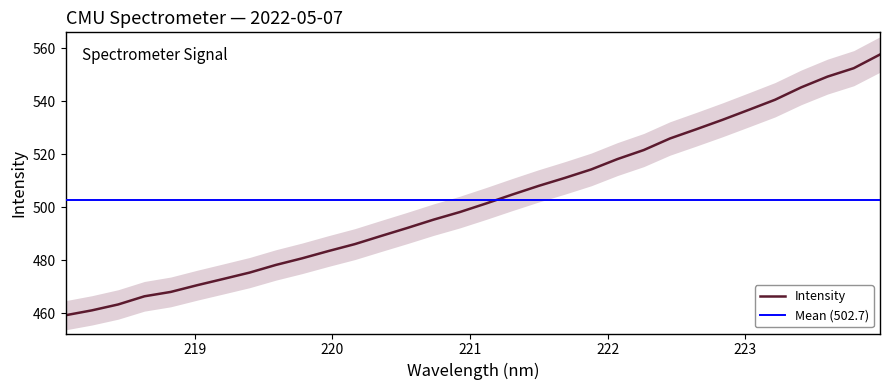

What is the difference between the second highest and second lowest values?

91.4